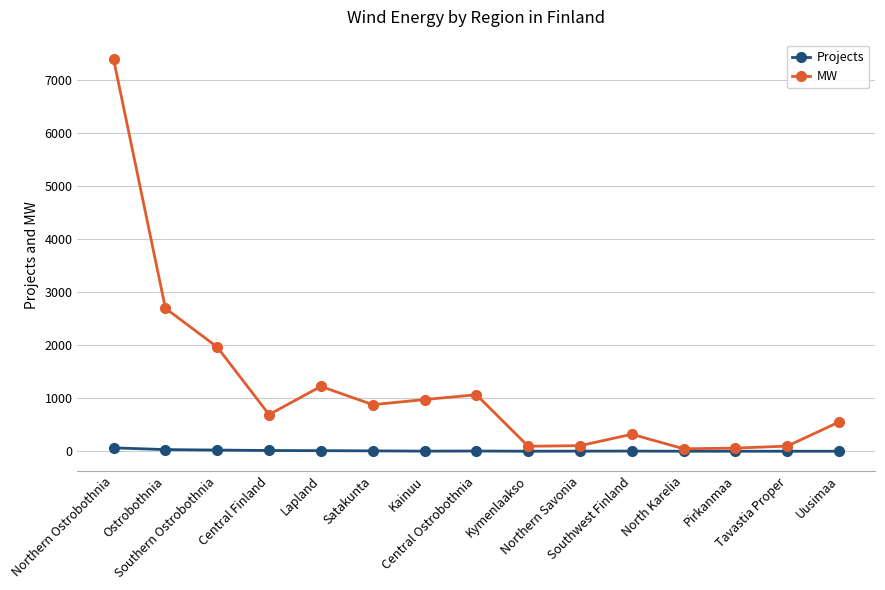

What is the value of the Projects point at the 6th from the left?

10